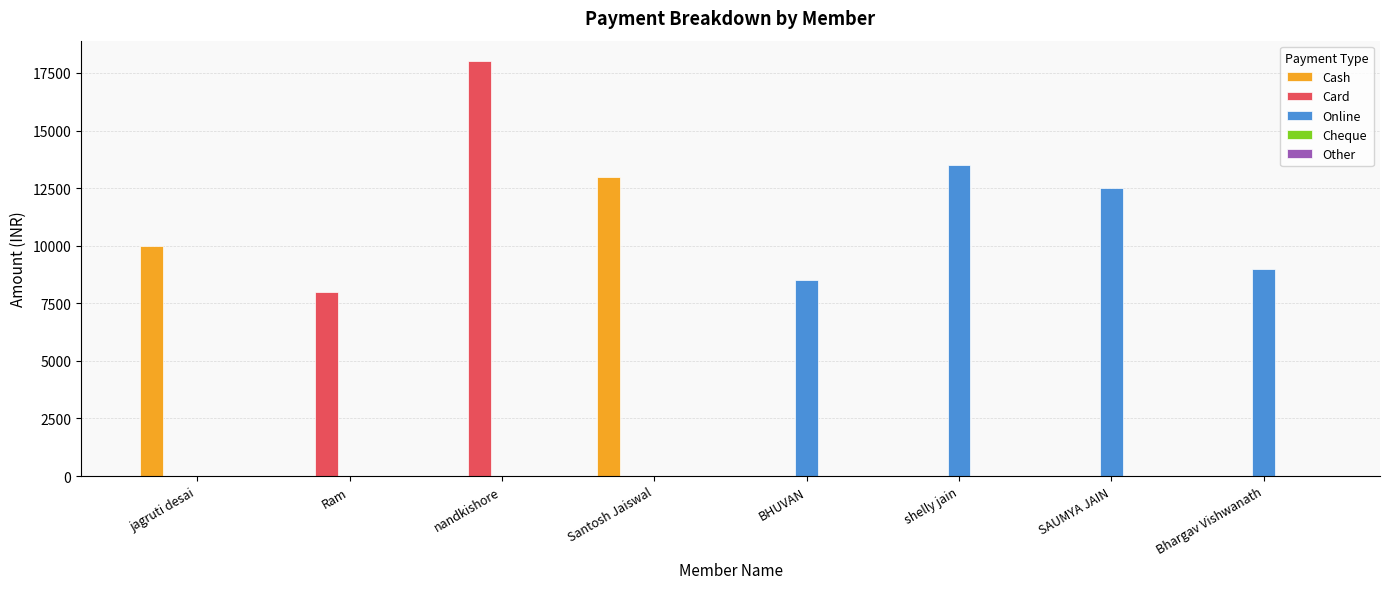

The Card series shows 0 at Santosh Jaiswal. True or false?

True